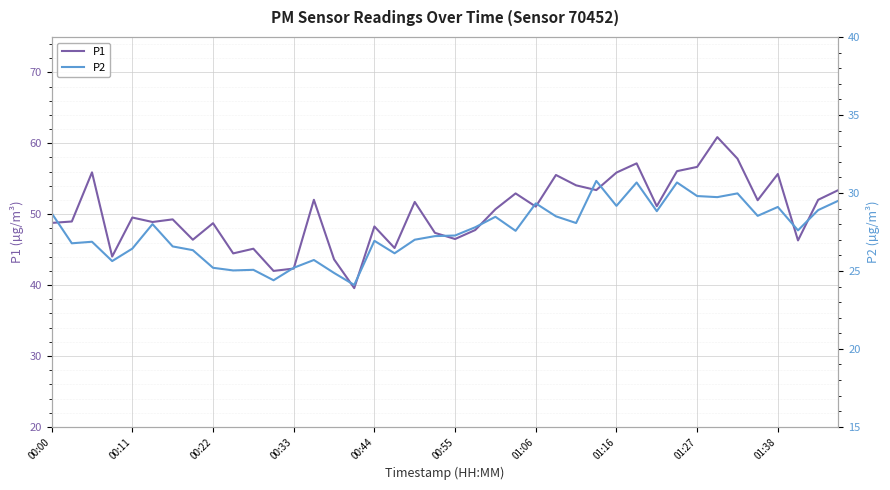

True or false: P2 and P1 intersect in this chart.

False